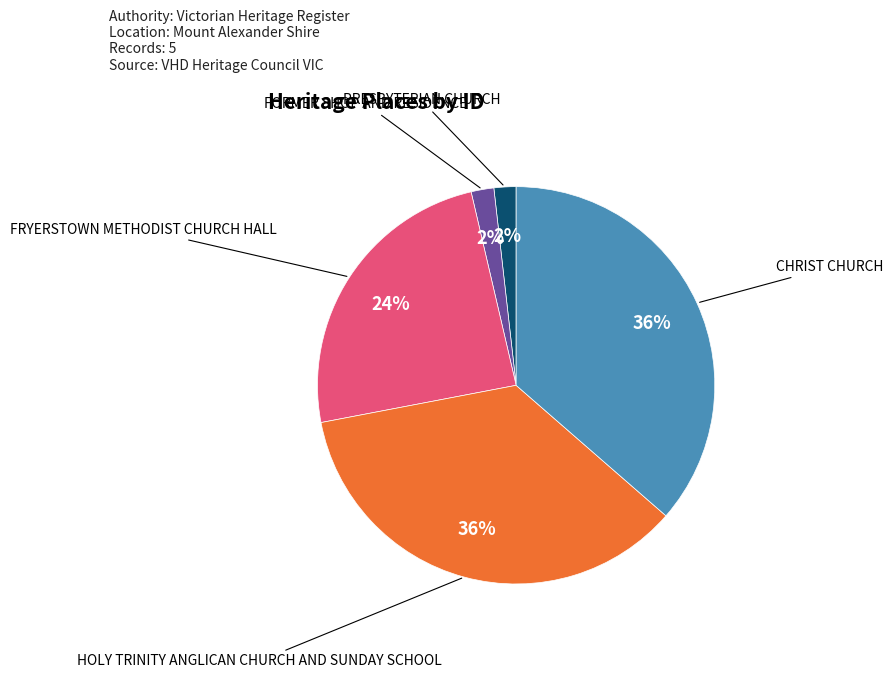

How many slices are in this pie chart?

5